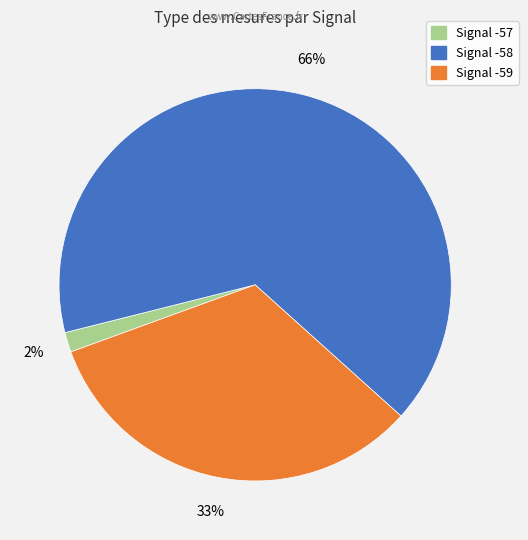

To the nearest percent, what is the average slice percentage?

33%